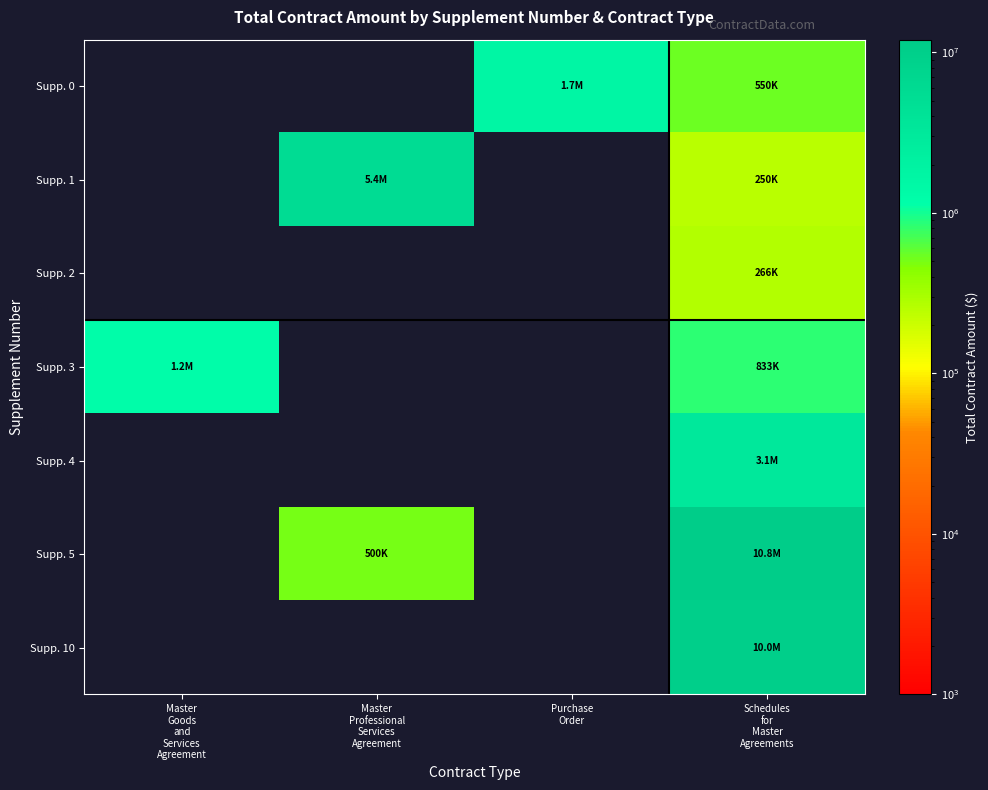

The Supp. 5 series shows 10780416.0 at Schedules for Master Agreements. True or false?

True